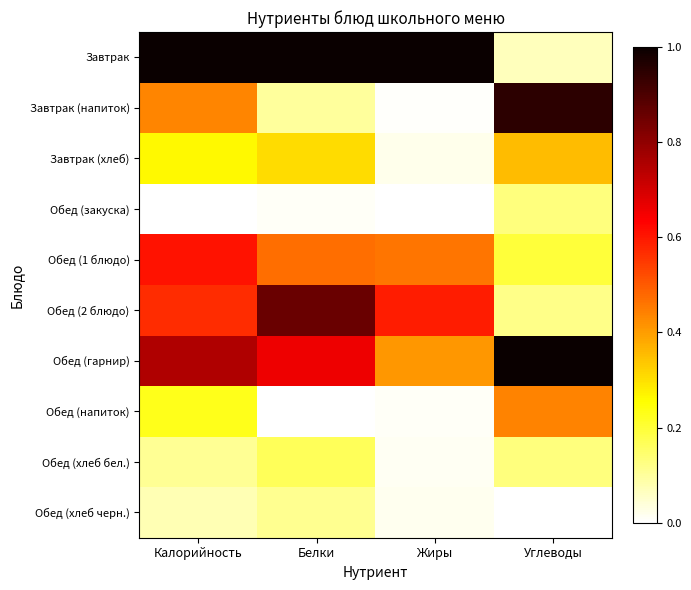

What is the total value across all series at Калорийность?

4.0